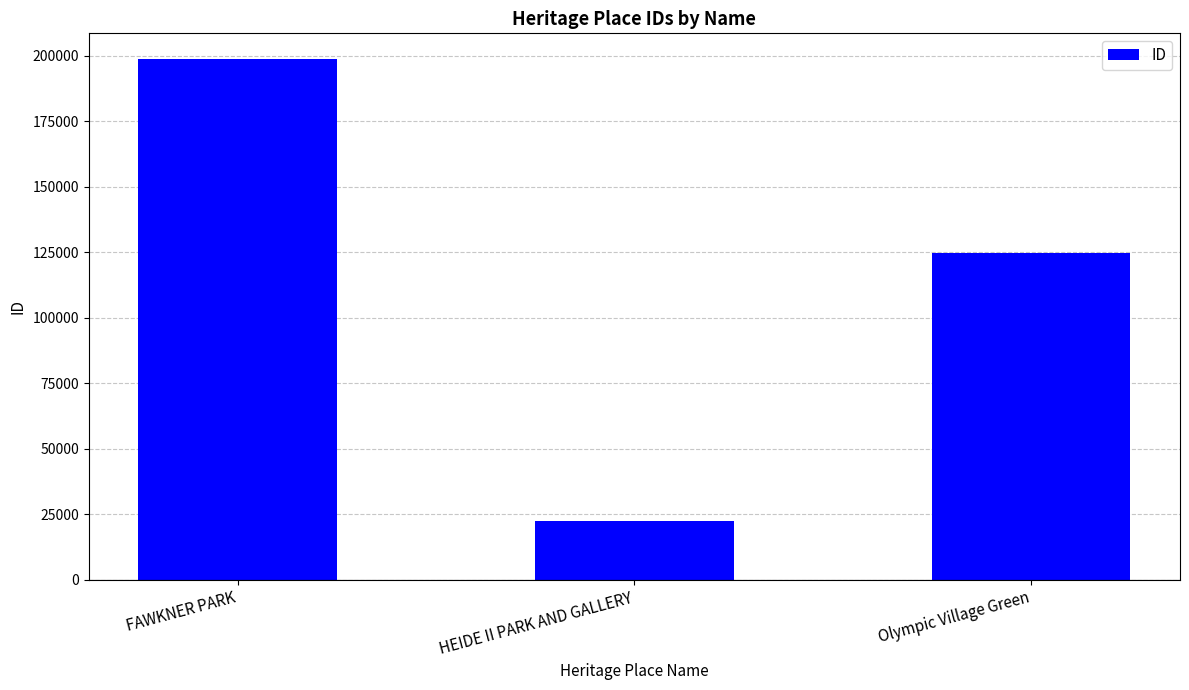

The value at HEIDE II PARK AND GALLERY is 22372. True or false?

True